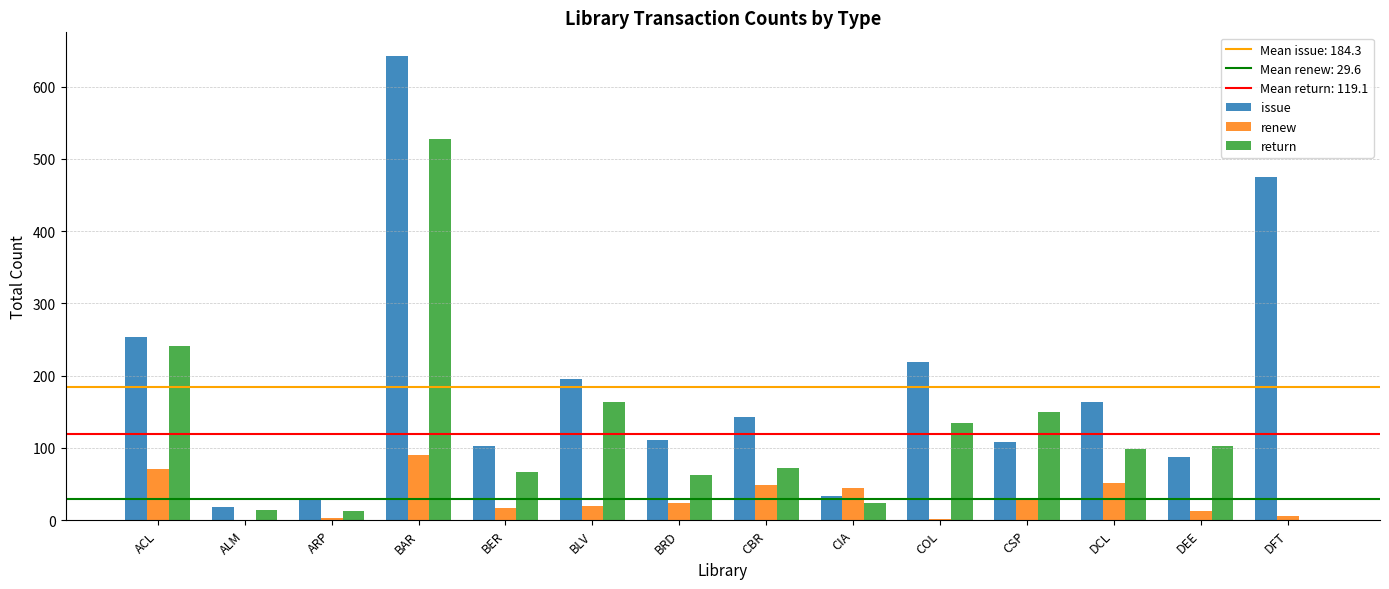

The issue series shows 163 at BER. True or false?

False